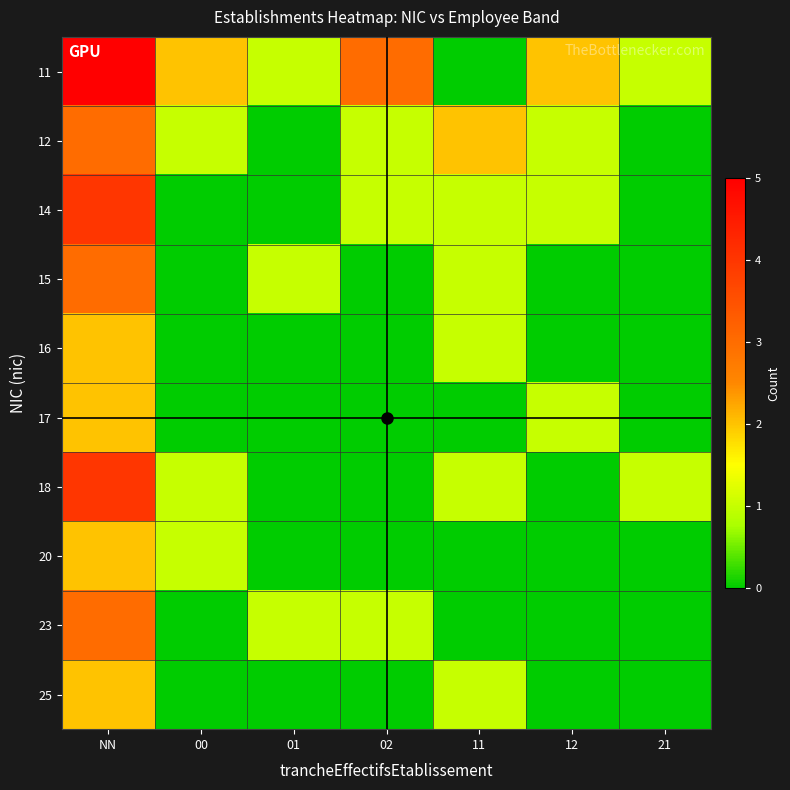

At which category does the chart reach its peak across all series?

NN